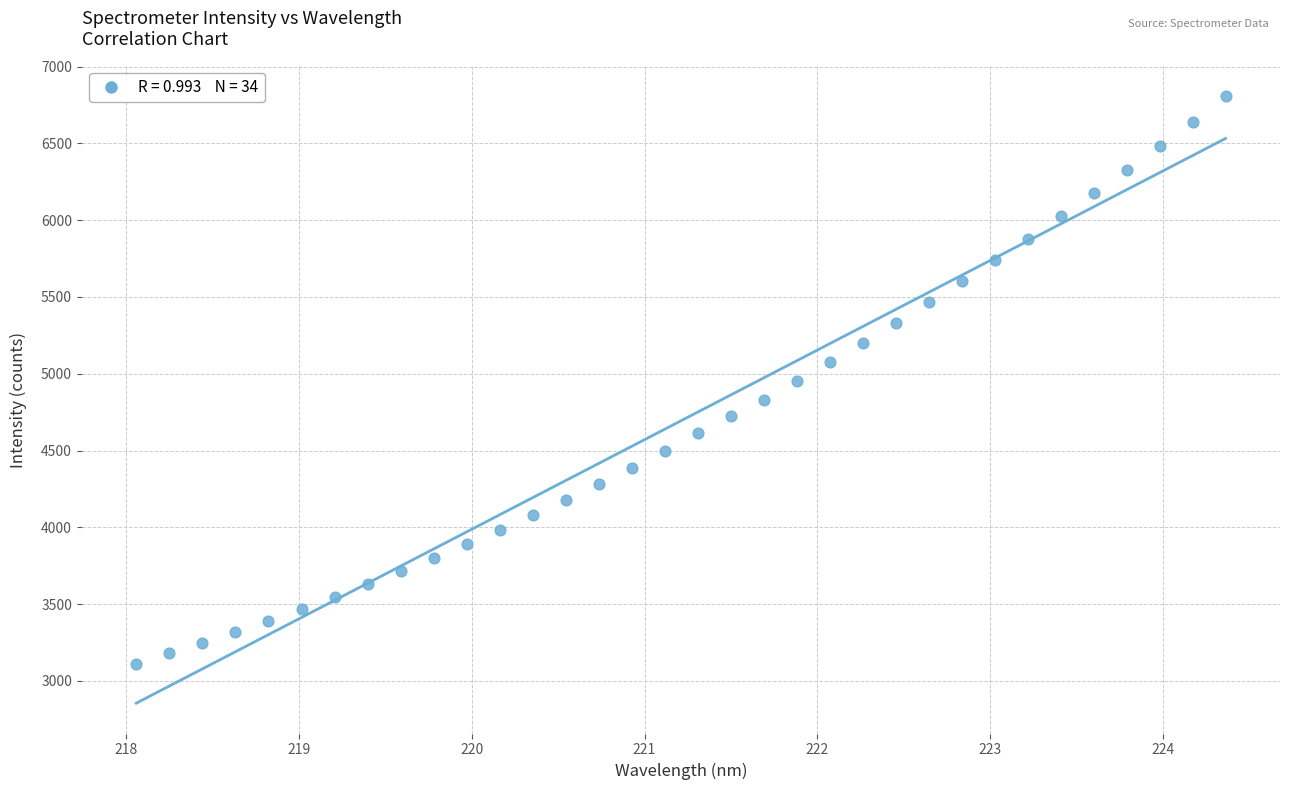

What is the range of X values (max minus min)?

6.3